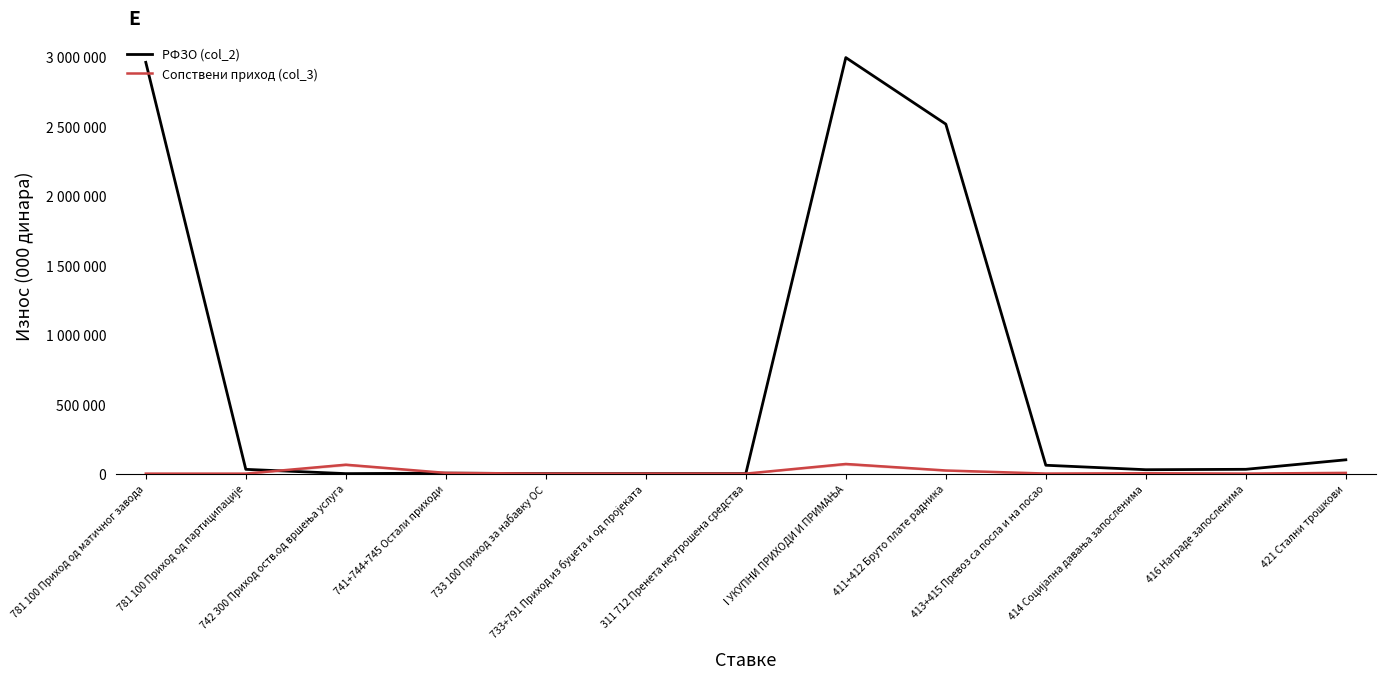

List the series in order of their peak value, highest first.

РФЗО (col_2), Сопствени приход (col_3)